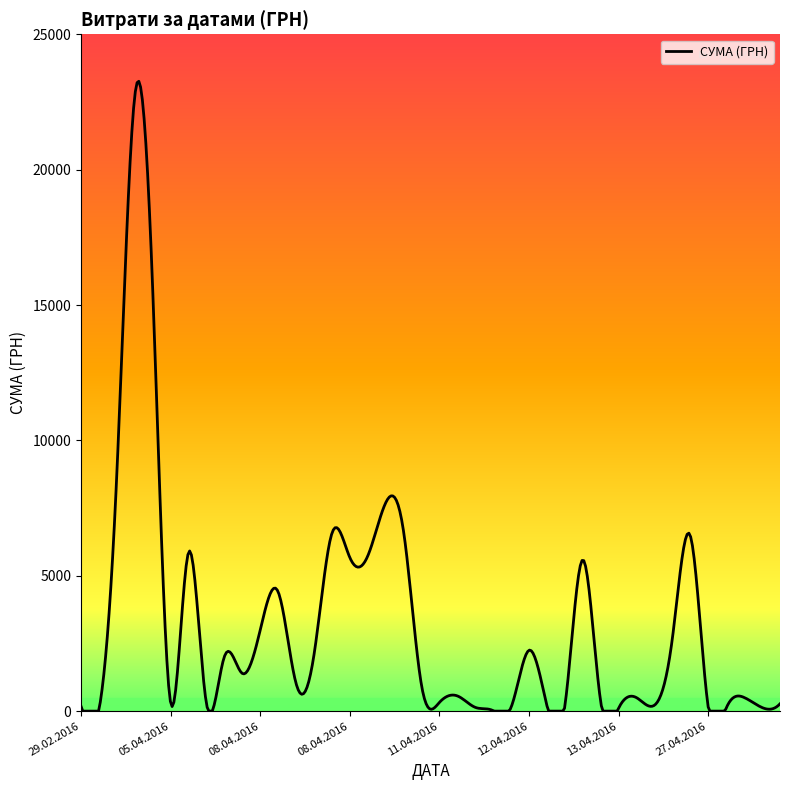

Which category has the highest value across all series?

03.04.2016